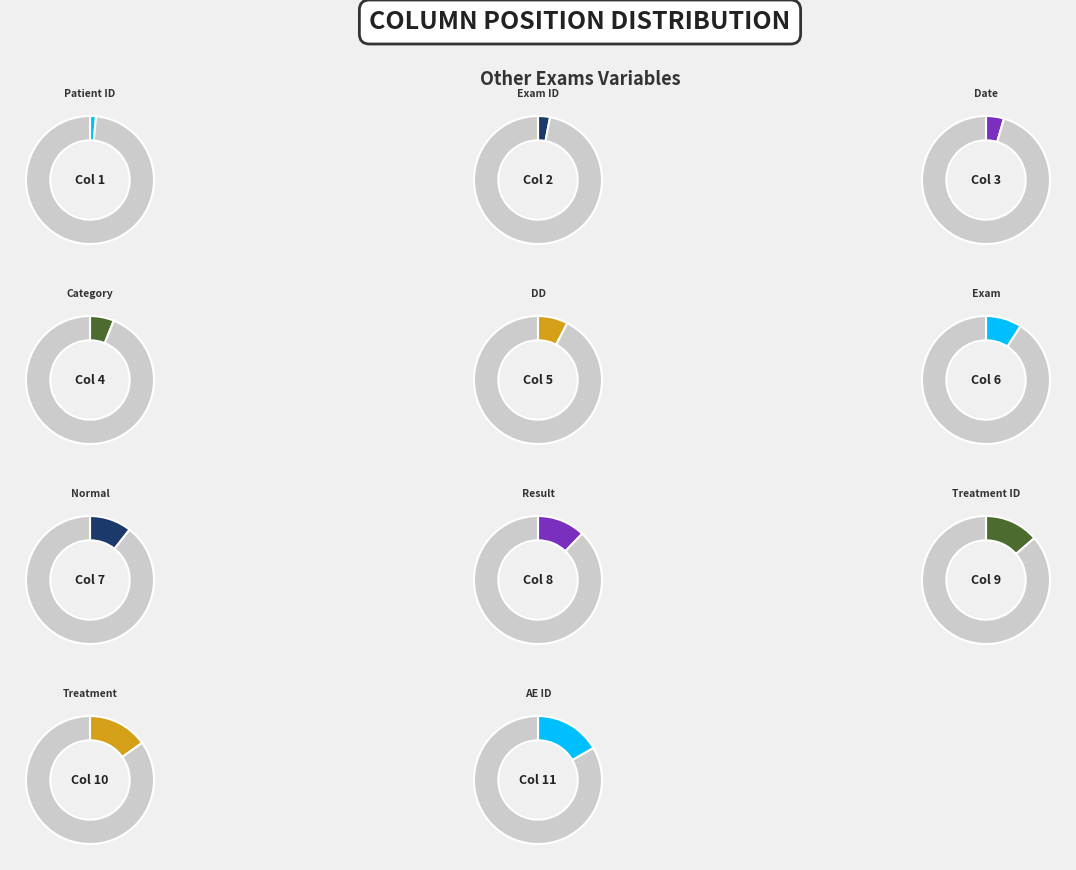

Which category has the biggest portion of the pie?

AE ID